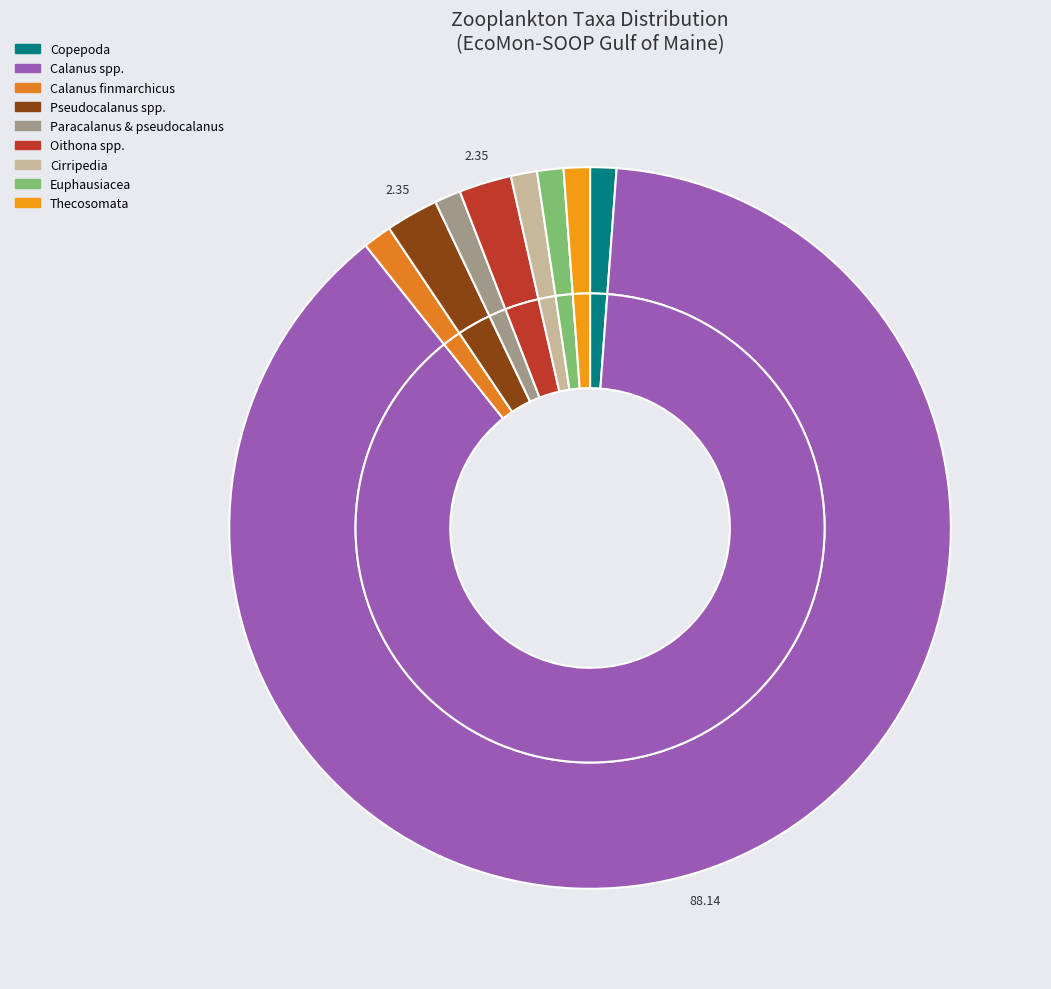

To the nearest percent, what portion does Oithona spp. represent?

2%